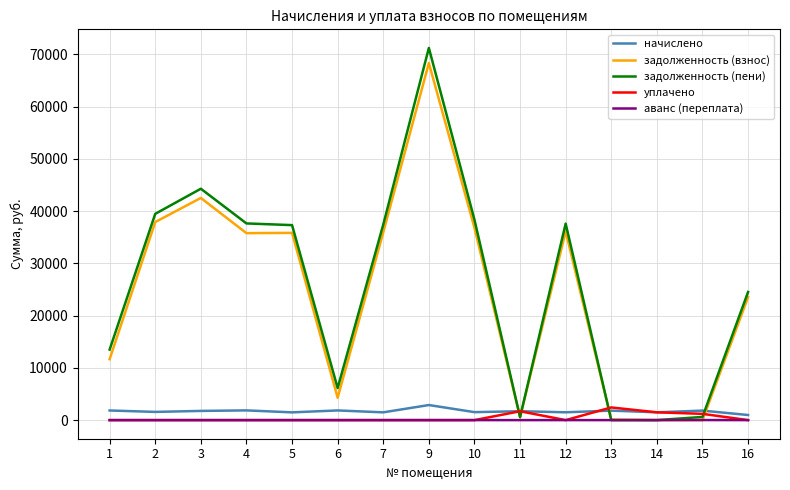

Which category has the highest value across all series?

9